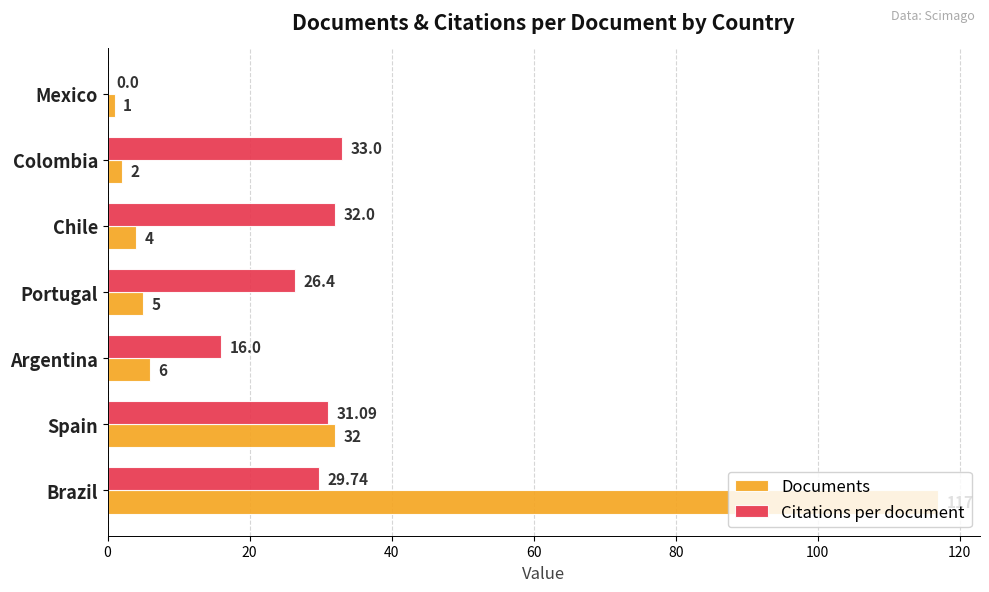

Which category has the highest value in the Documents series?

Brazil